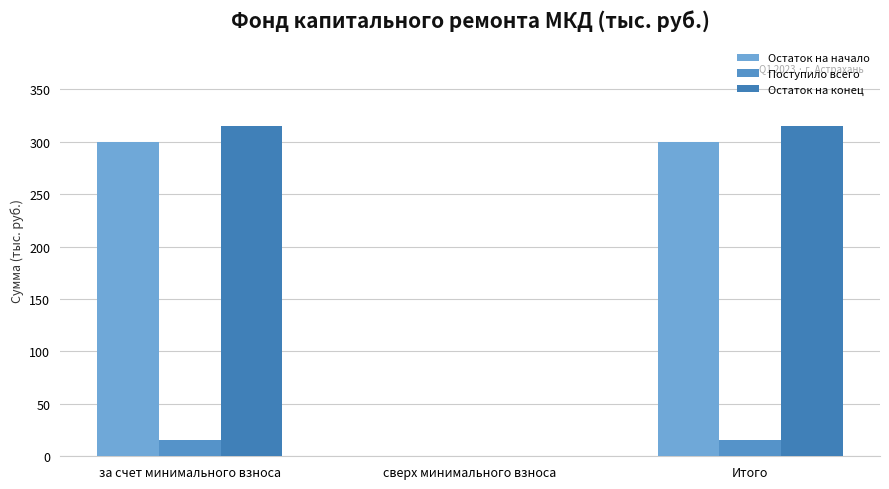

How many data points in Остаток на начало are above 299?

2